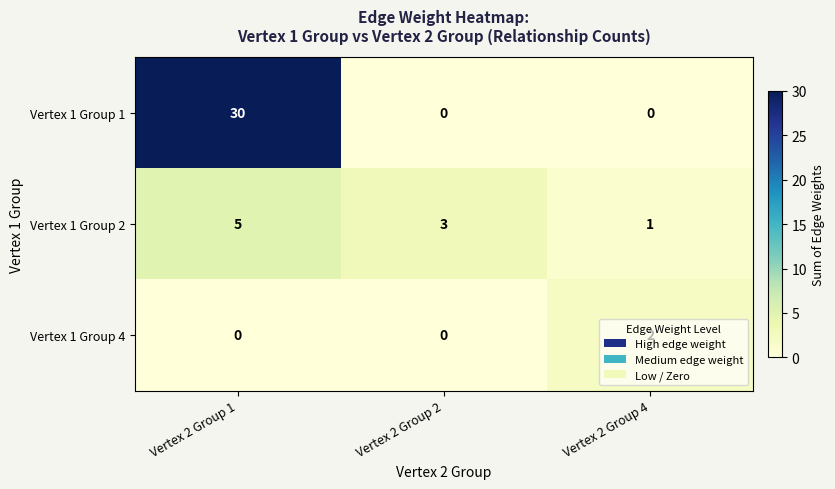

At Vertex 2 Group 4, list the series in order from largest to smallest.

Vertex 1 Group 4, Vertex 1 Group 2, Vertex 1 Group 1